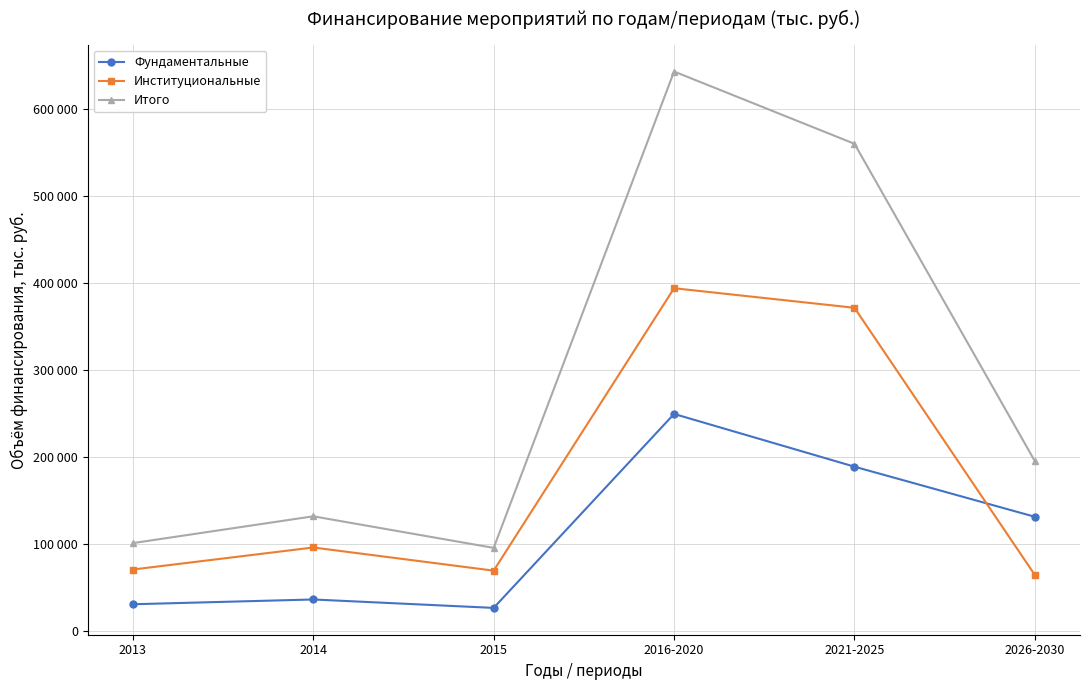

Which label corresponds to the smallest value in the chart?

2015